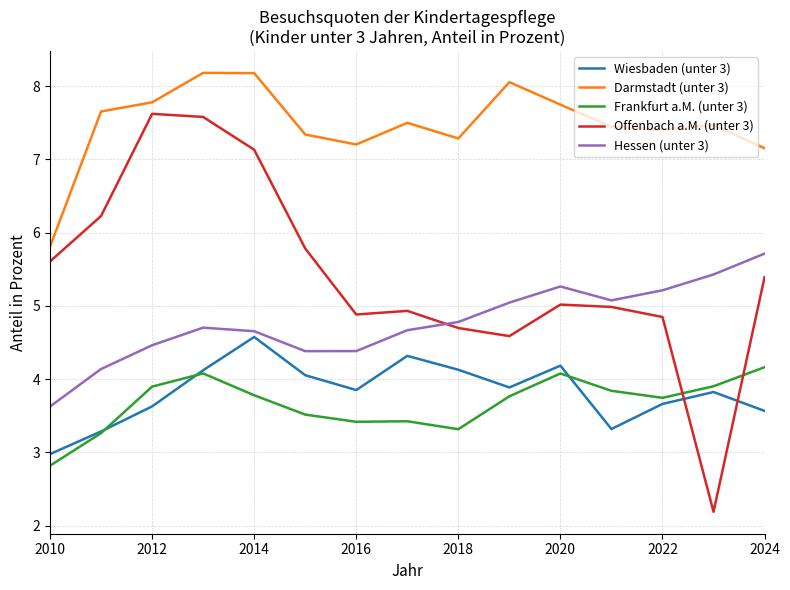

At how many categories does at least one series exceed 3?

15